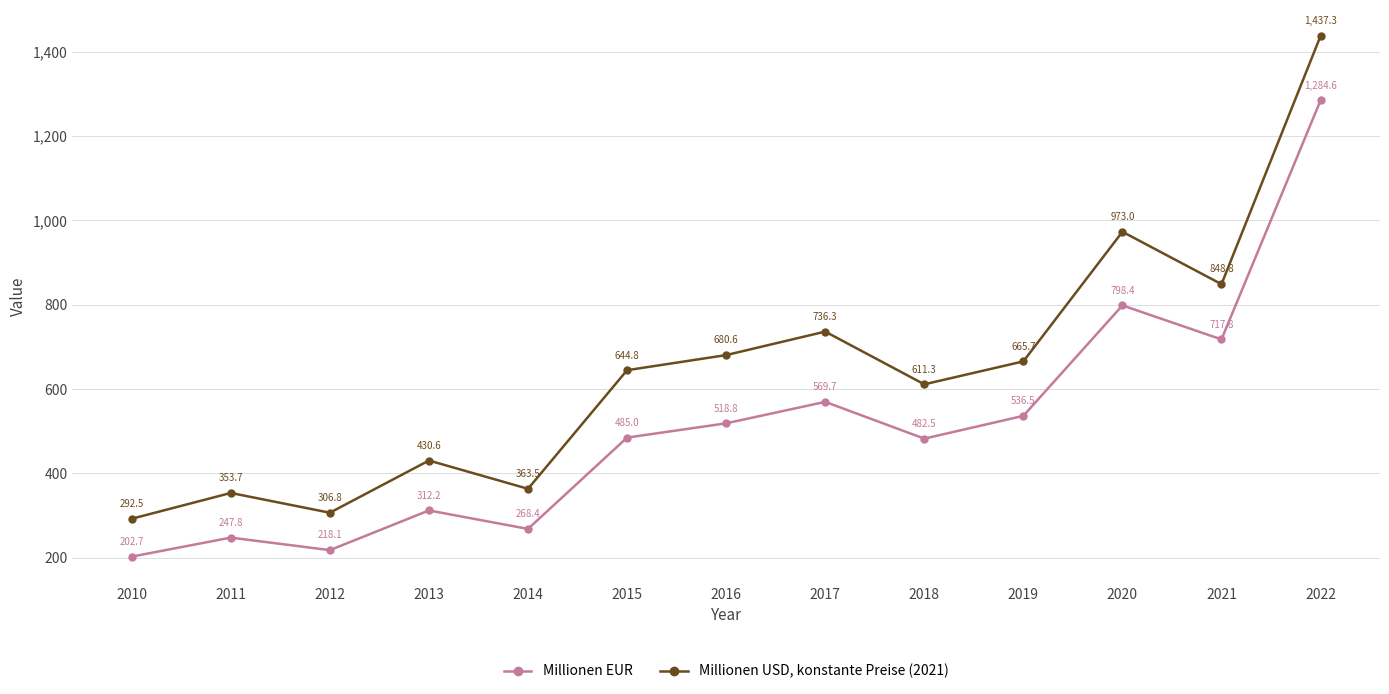

How many interior local valleys does the Millionen EUR series have?

4